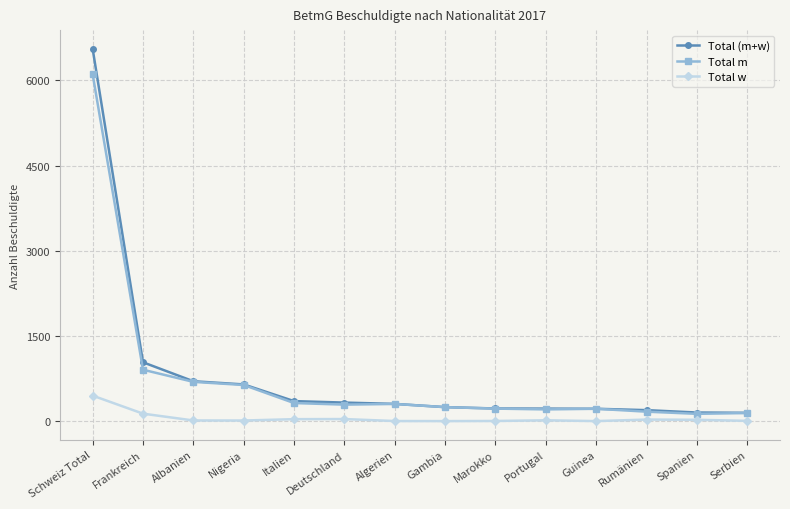

What is the label of the 5th point from the left?

Italien